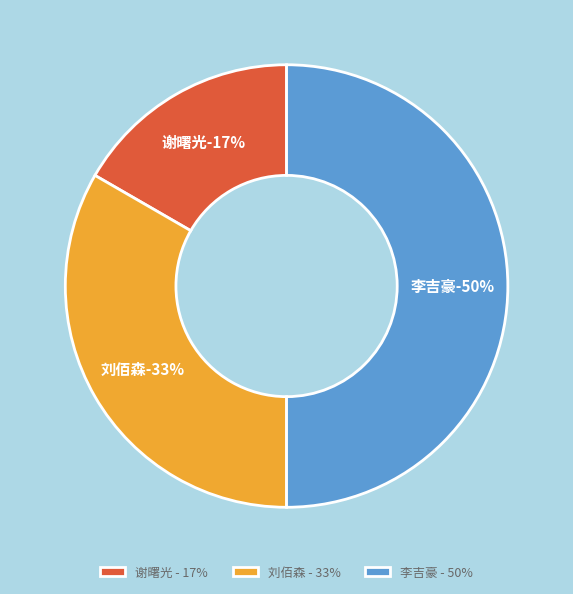

Combined, what portion of the pie is 谢曙光 and 刘佰森?

50.0%